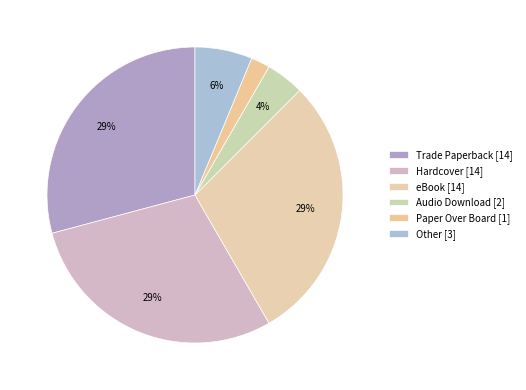

Which slice is the smallest?

Paper Over Board